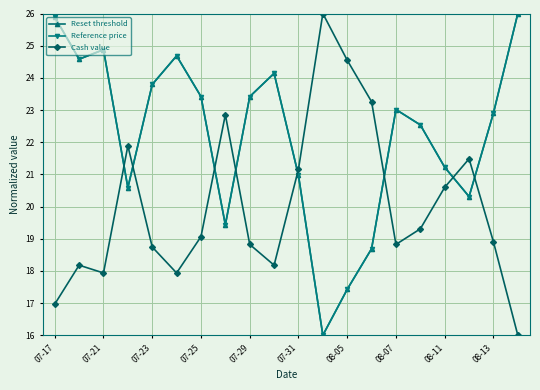

What is the difference between the maximum and minimum values in the Reference price series?

10.0